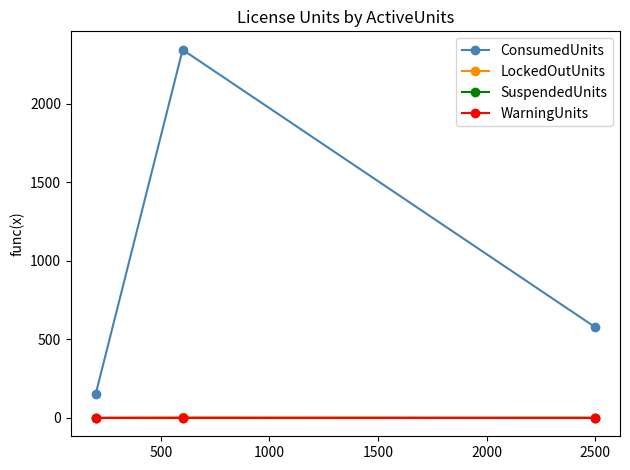

Which series has the largest total across all categories?

ConsumedUnits